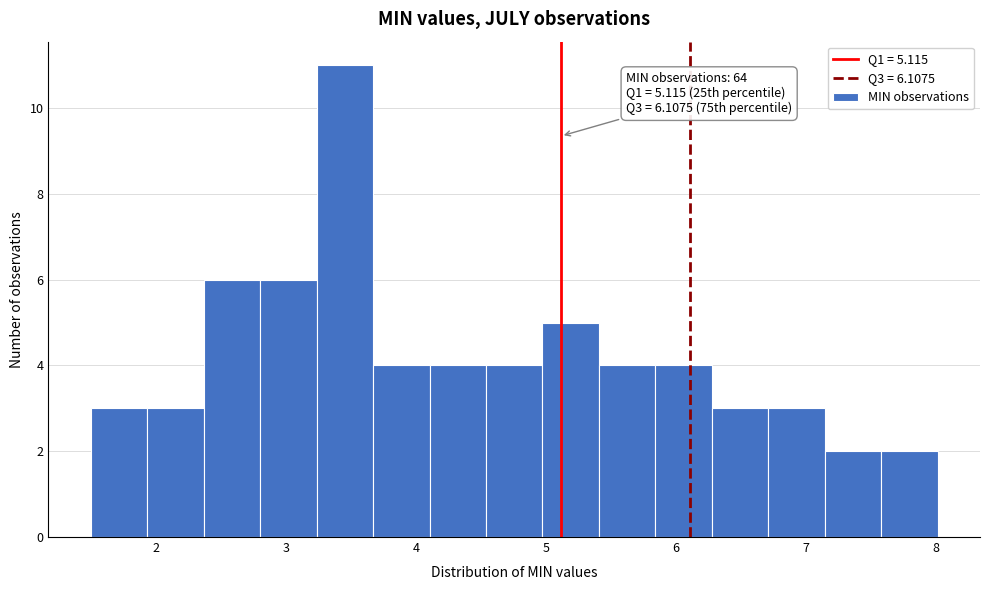

Which range on the x-axis has the tallest bar?

3.2 to 3.7